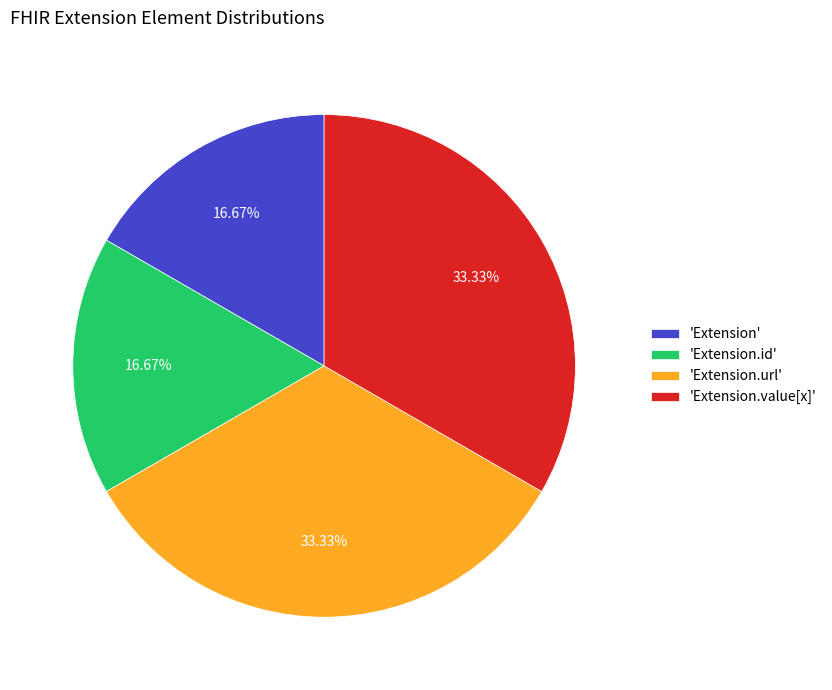

Count the number of slices in the pie.

4